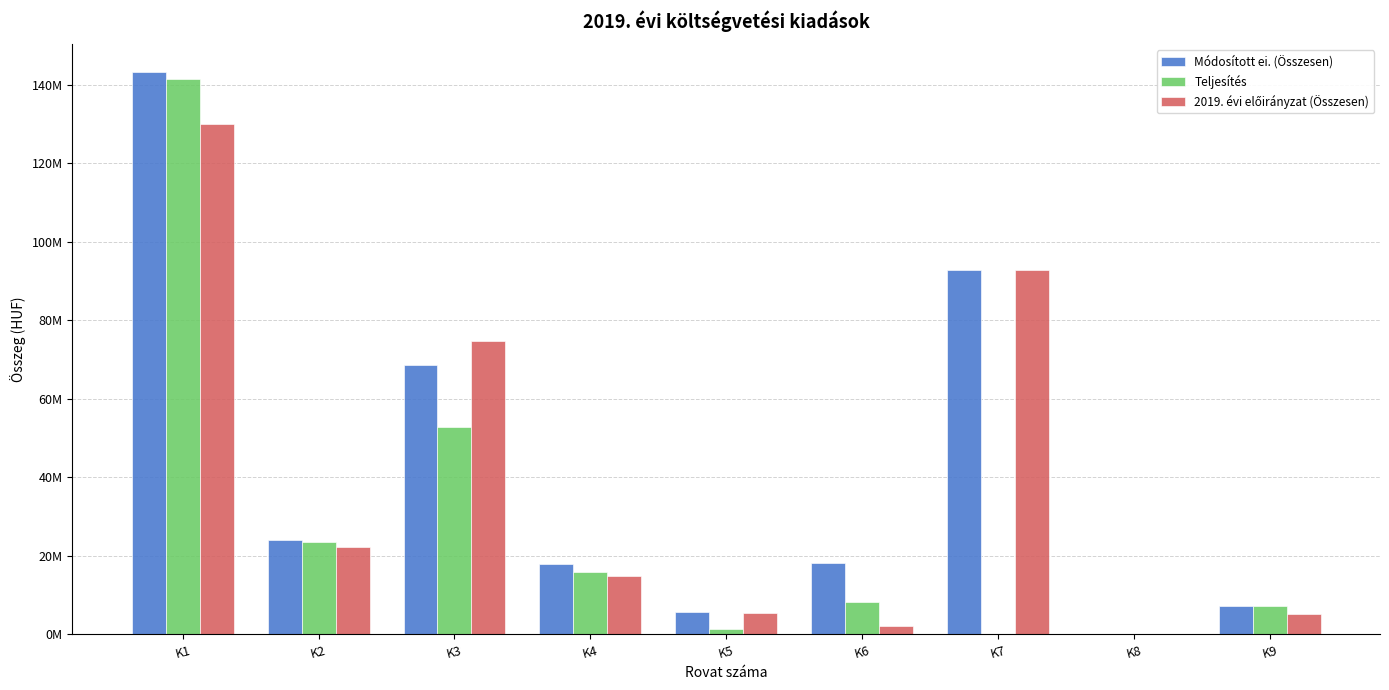

What value does the Teljesítés series have at K1?

141377708